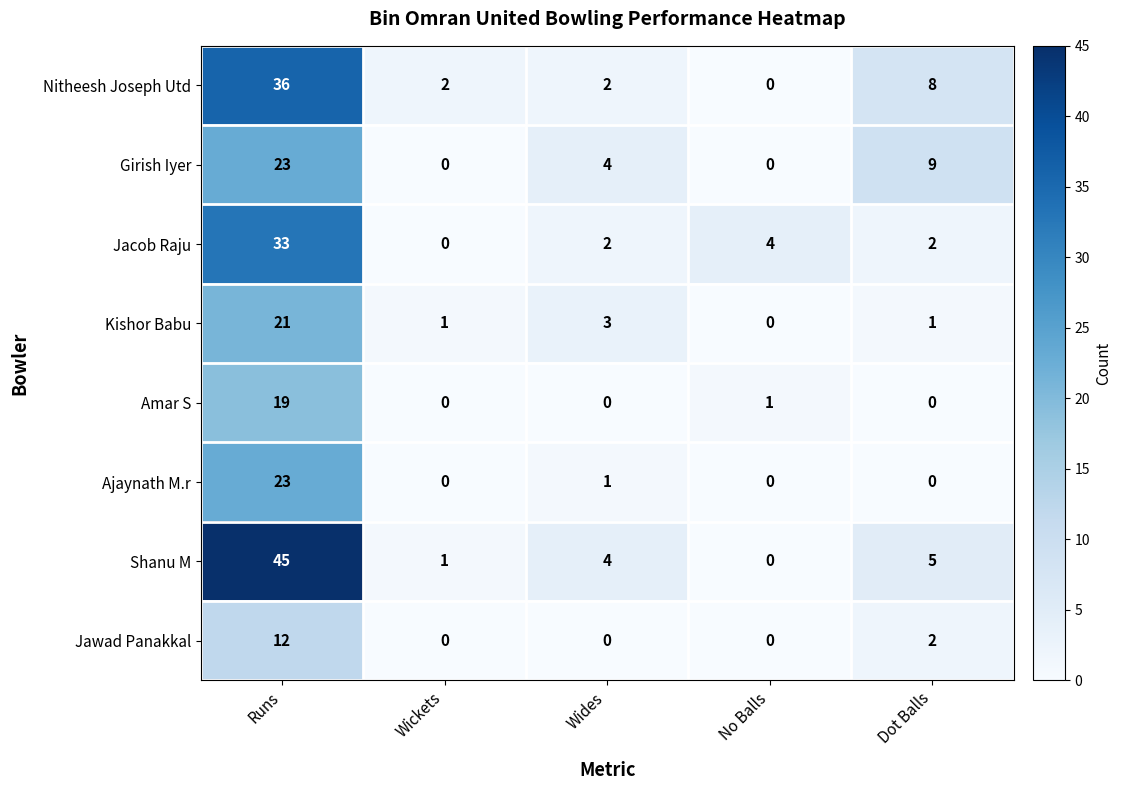

How many categories are shown in the chart?

5